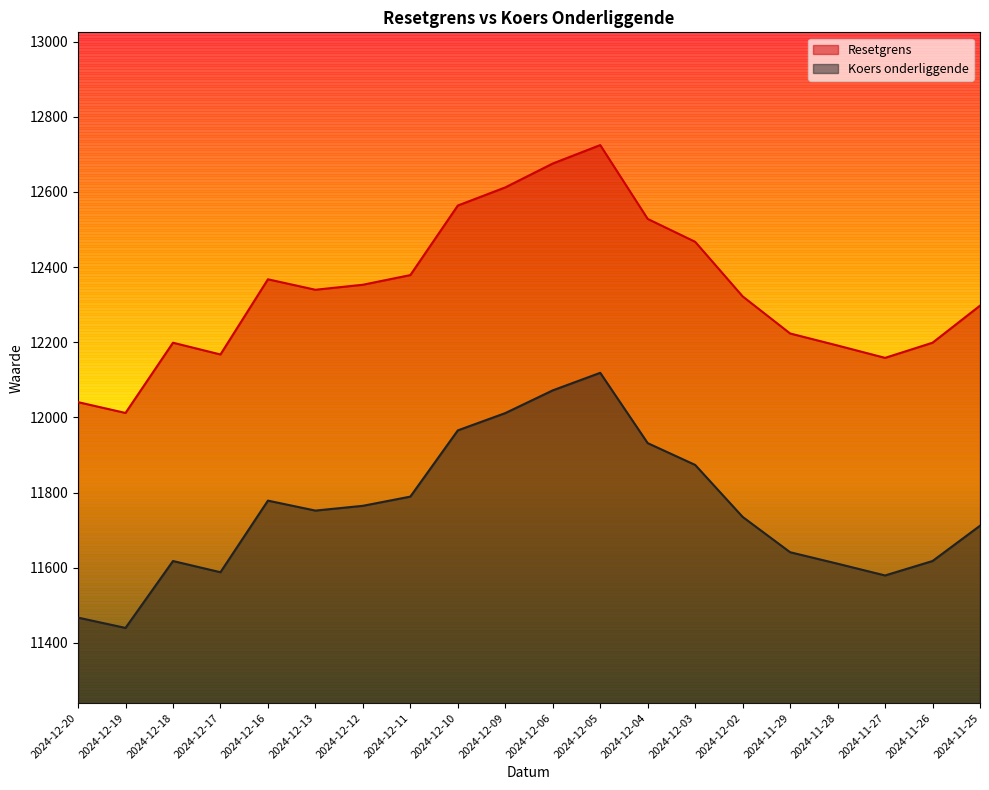

What is the greatest value displayed?

12724.6